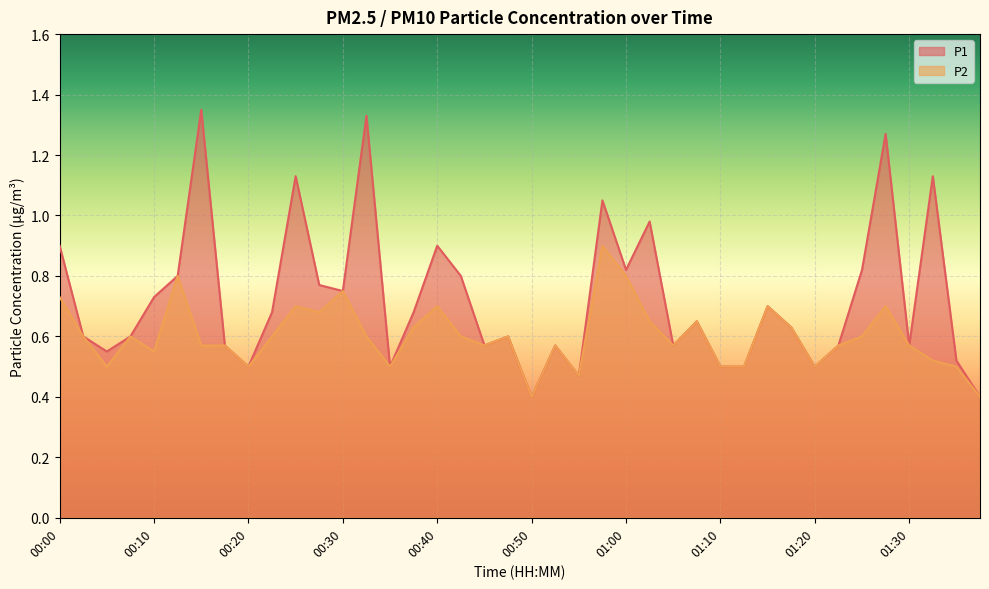

What are all the series names shown in the legend?

P1, P2